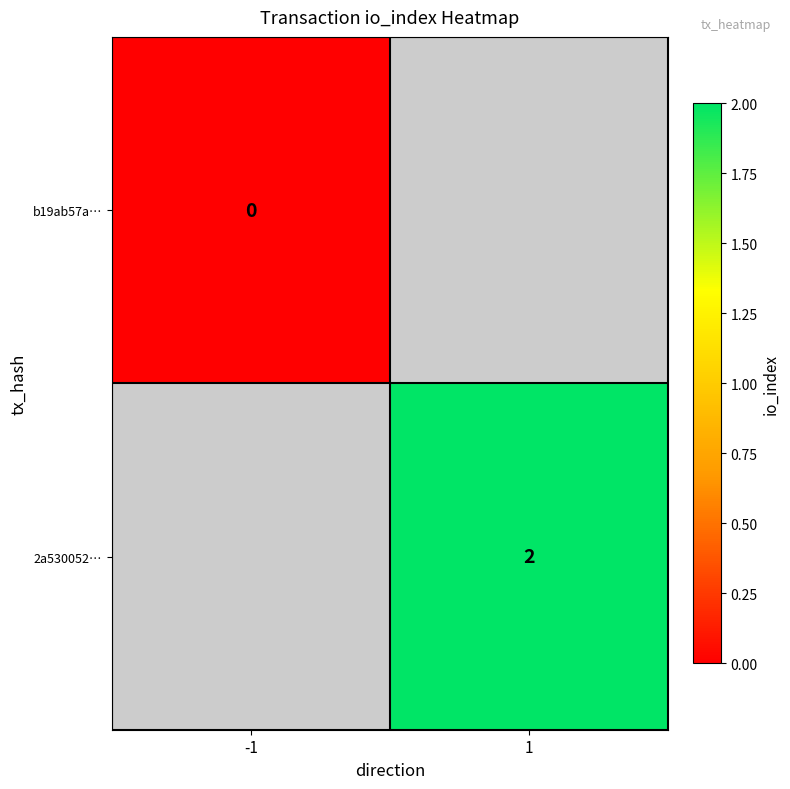

Is the value of b19ab57a… at -1 greater than the value of 2a530052… at 1?

No